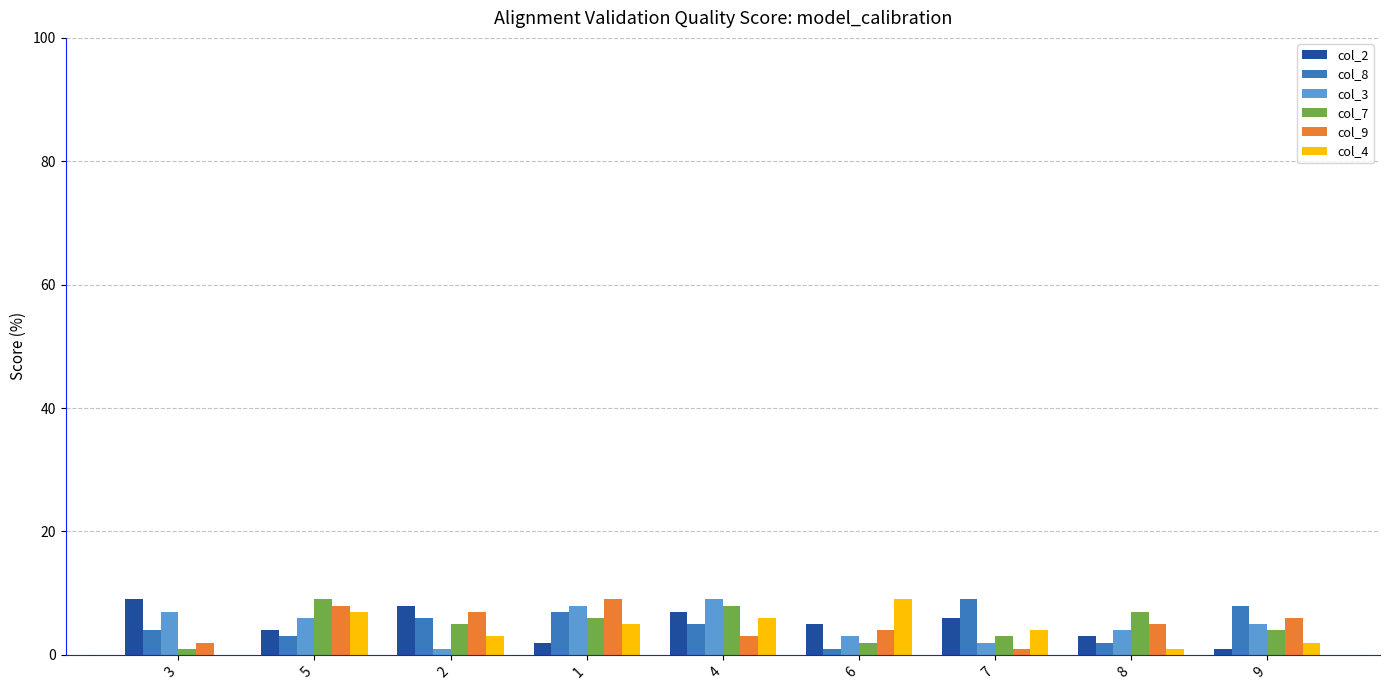

The col_3 series shows 9 at 4. True or false?

True